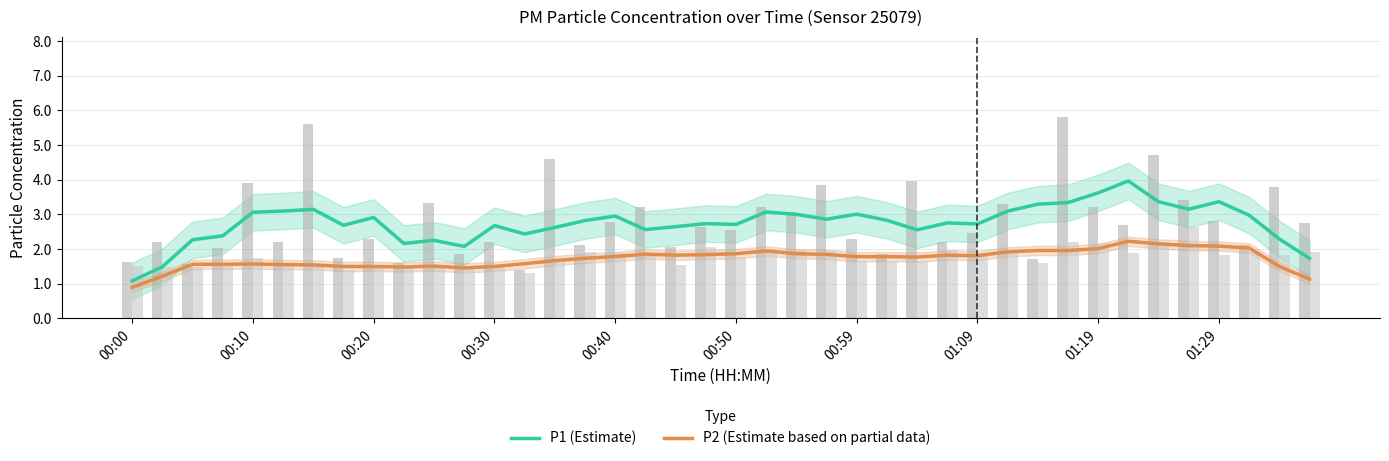

Between 29 and 00:30, which is larger?

29